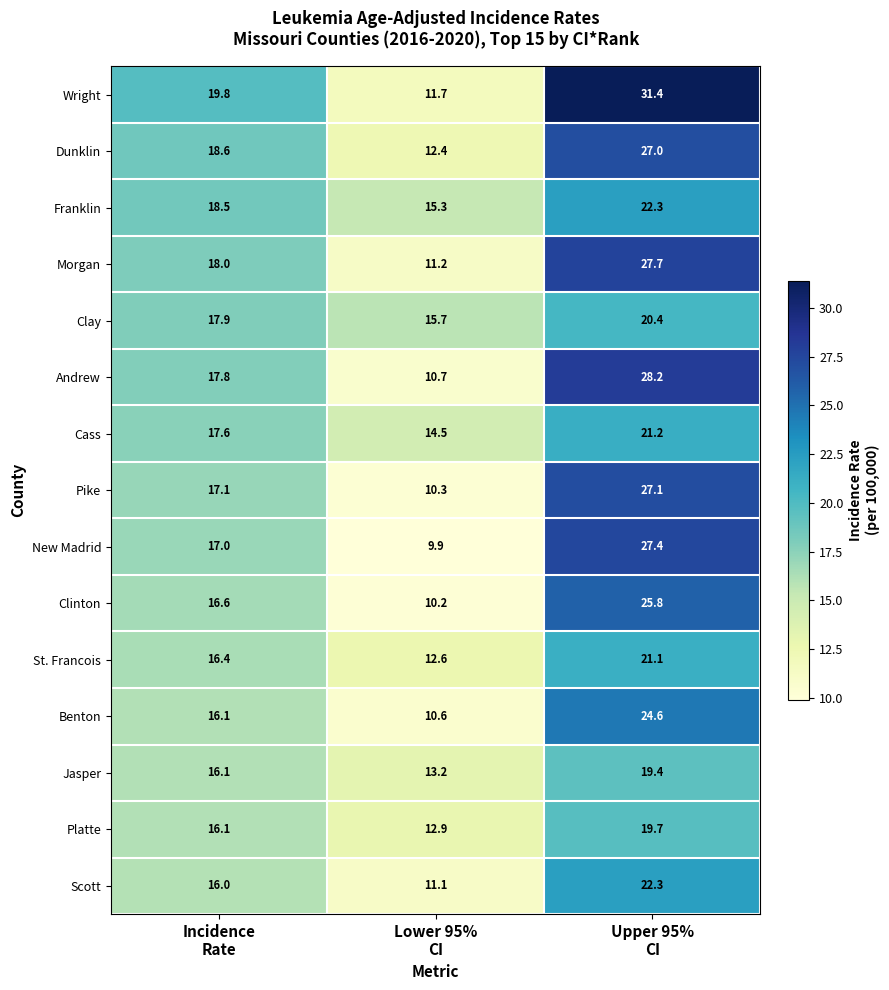

Which series has the largest total across all categories?

Wright